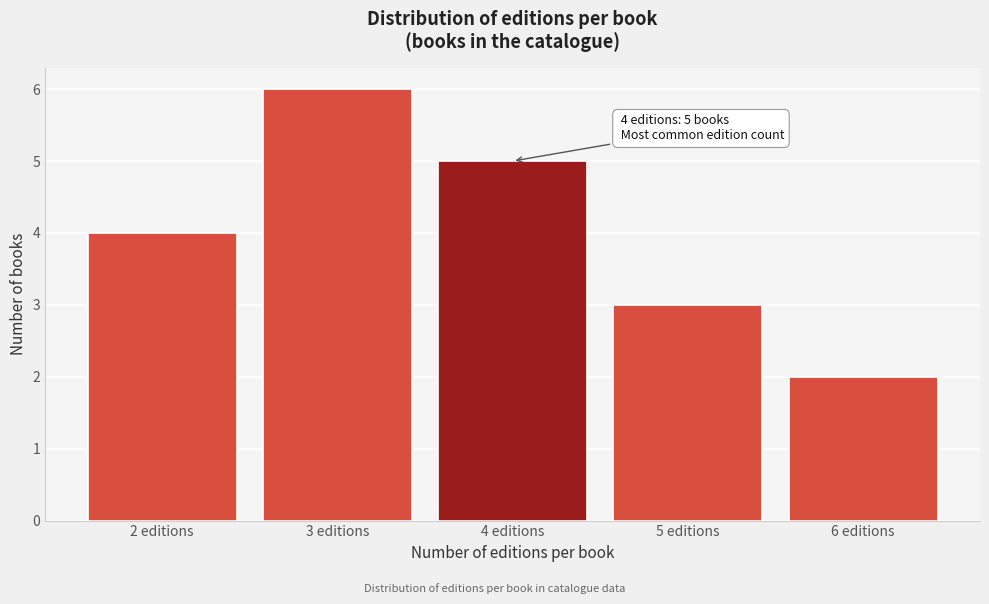

Over which range of the x-axis is the bar tallest?

2.5 to 3.5